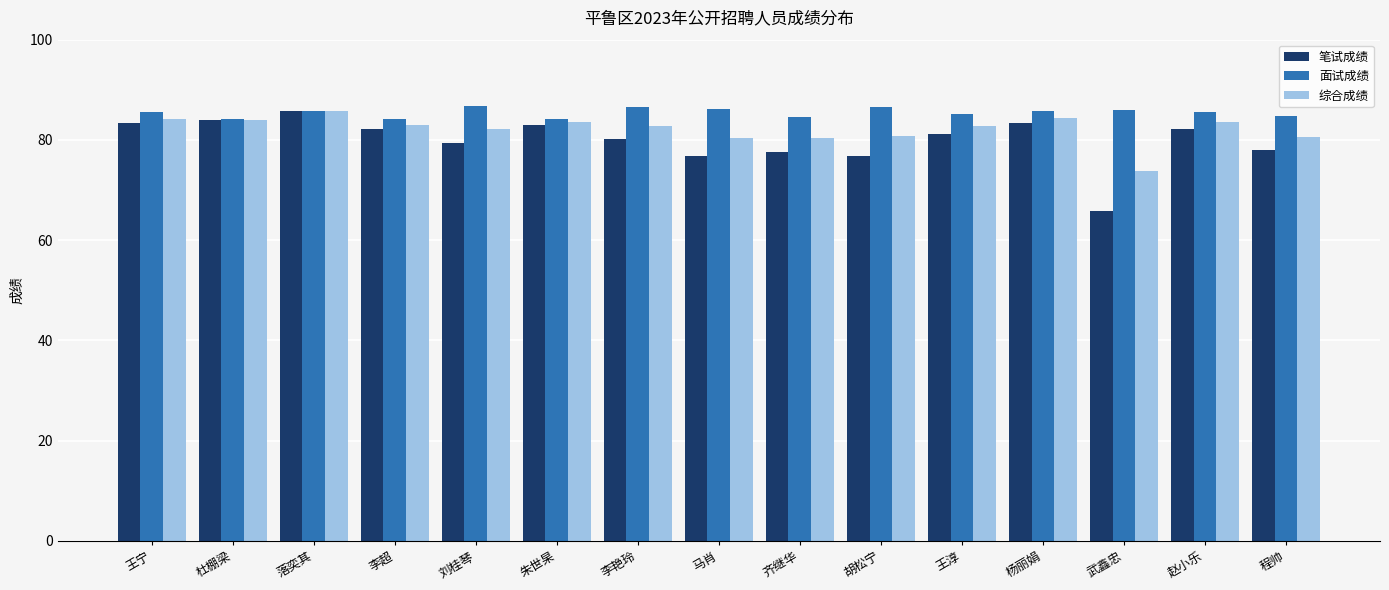

Which series changed the most between 李超 and 马肖?

笔试成绩